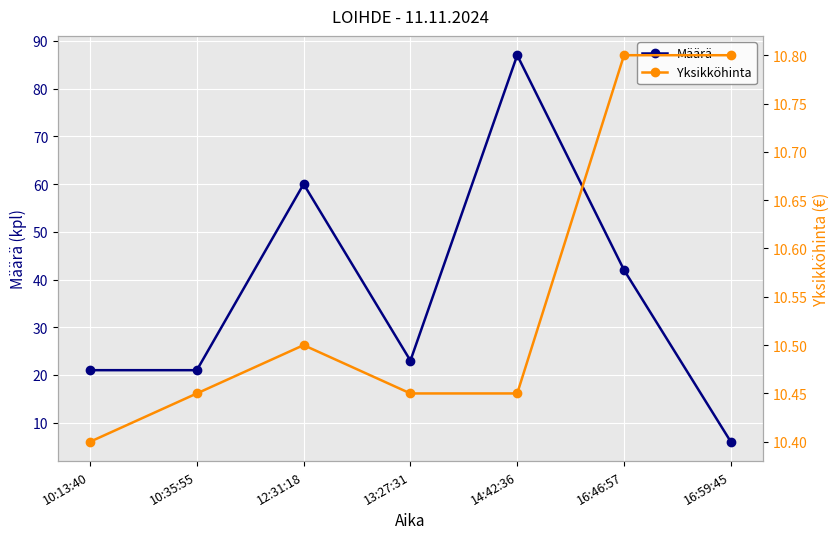

In Yksikköhinta, how many points are higher than both neighbors (excluding endpoints)?

1